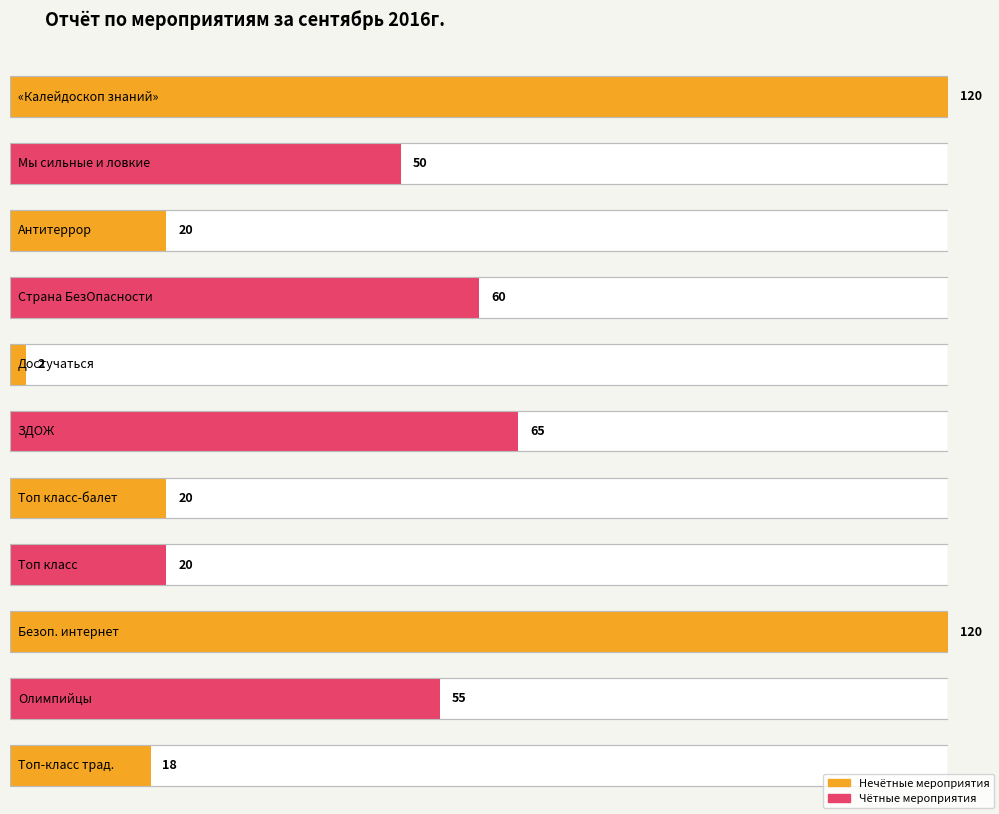

Reading right to left, transcribe all the data shown in this chart.

18	55	120	20	20	65	2	60	20	50	120